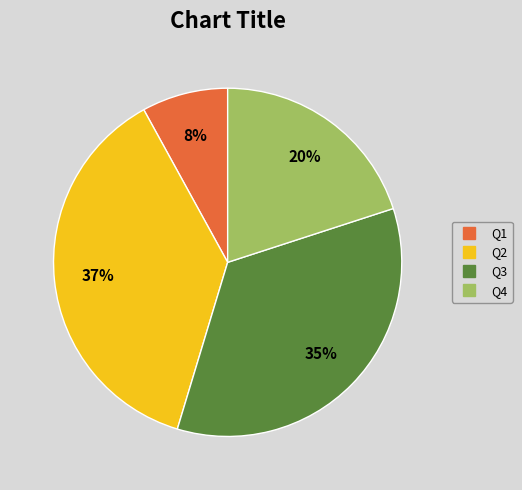

To the nearest percent, what percentage of the pie is Q2?

37%